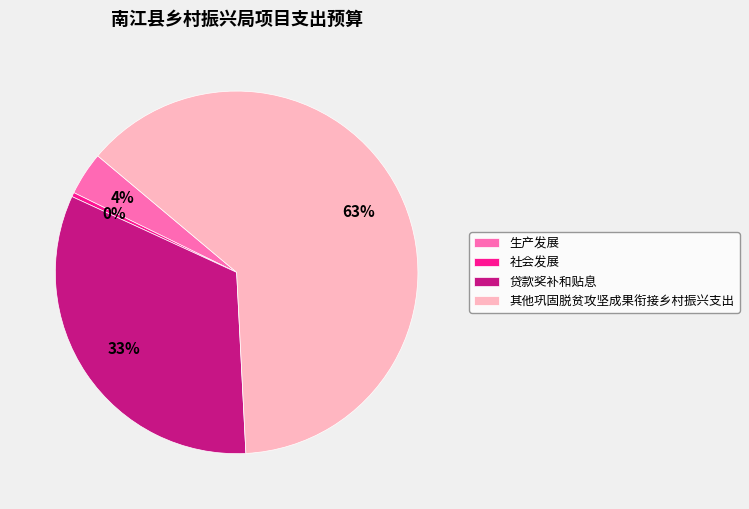

True or false: 社会发展 accounts for 0% of the total.

True